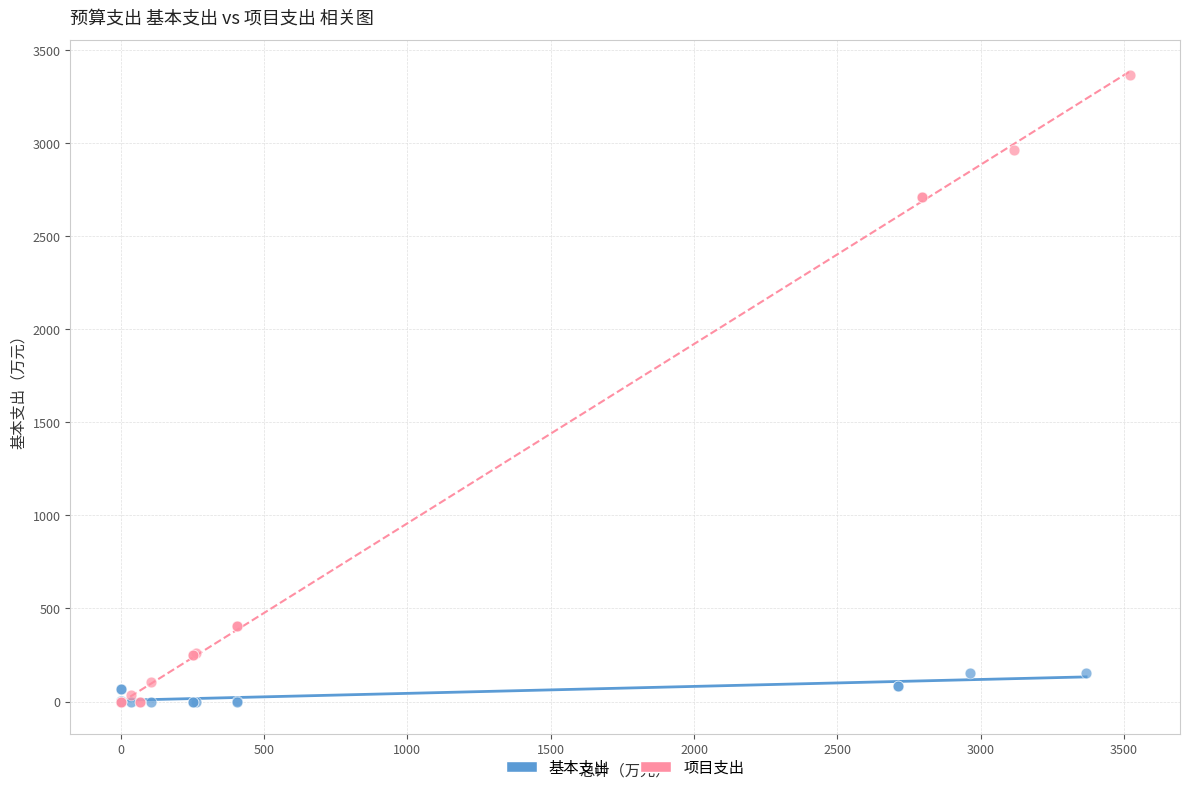

Which series contains the highest Y value?

项目支出